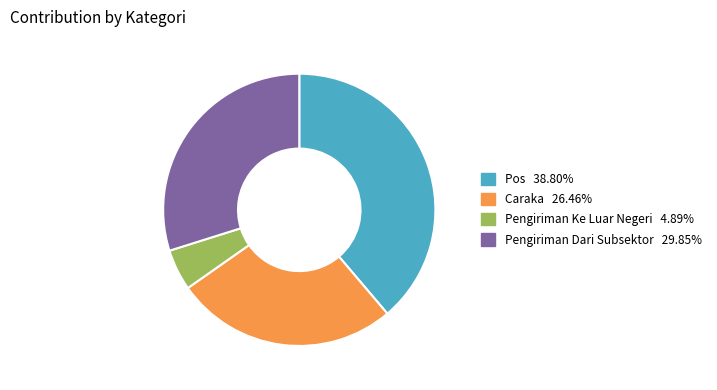

Which slice is the smallest?

Pengiriman Ke Luar Negeri